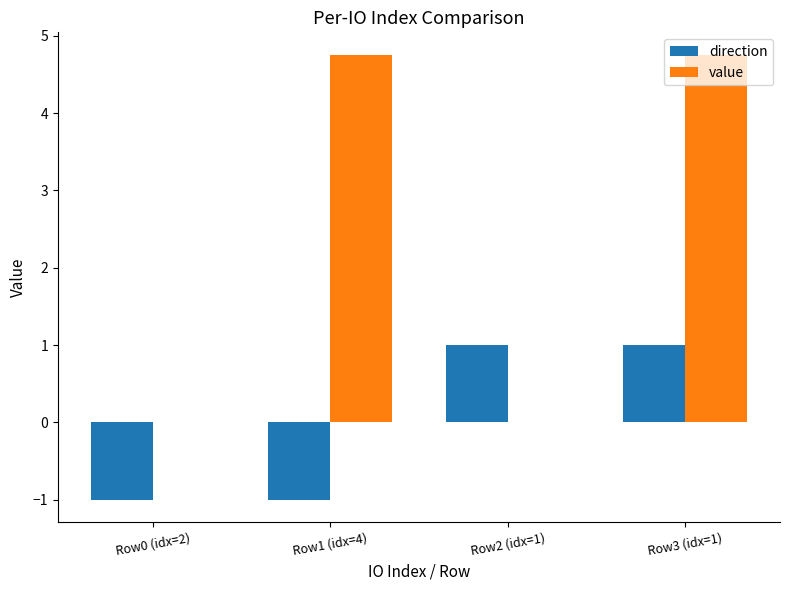

What is the maximum value shown in the chart?

4.8